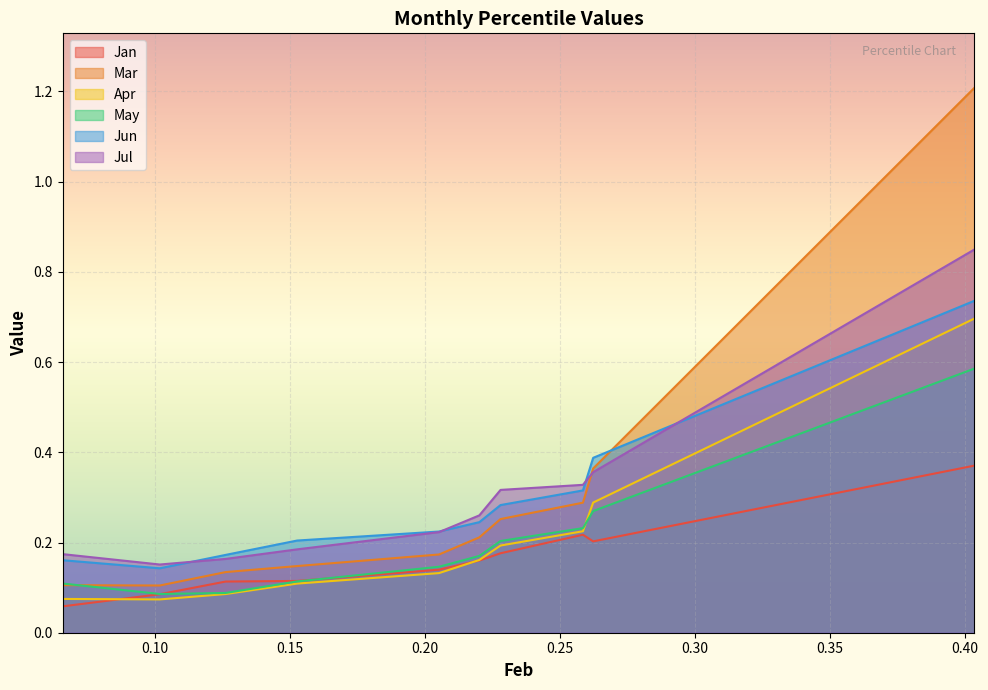

Reading left to right, list all the values displayed in this chart.

Jan: 0.1	0.1	0.1	0.1	0.1	0.2	0.2	0.2	0.2	0.4
Mar: 0.1	0.1	0.1	0.1	0.2	0.2	0.3	0.3	0.4	1.2
Apr: 0.1	0.1	0.1	0.1	0.1	0.2	0.2	0.2	0.3	0.7
May: 0.1	0.1	0.1	0.1	0.1	0.2	0.2	0.2	0.3	0.6
Jun: 0.2	0.1	0.2	0.2	0.2	0.2	0.3	0.3	0.4	0.7
Jul: 0.2	0.2	0.2	0.2	0.2	0.3	0.3	0.3	0.4	0.8